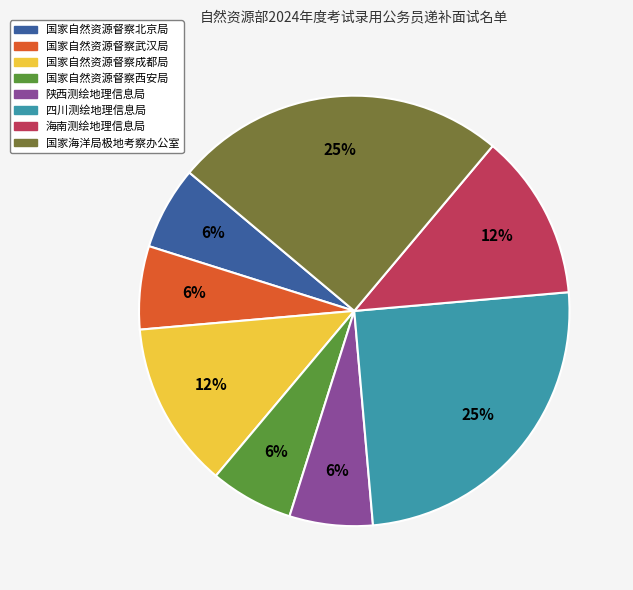

Count the number of slices in the pie.

8